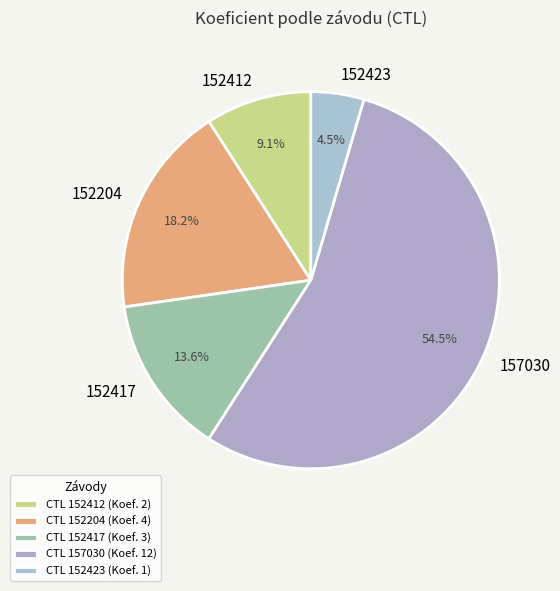

Is 152204 the majority of the pie?

No